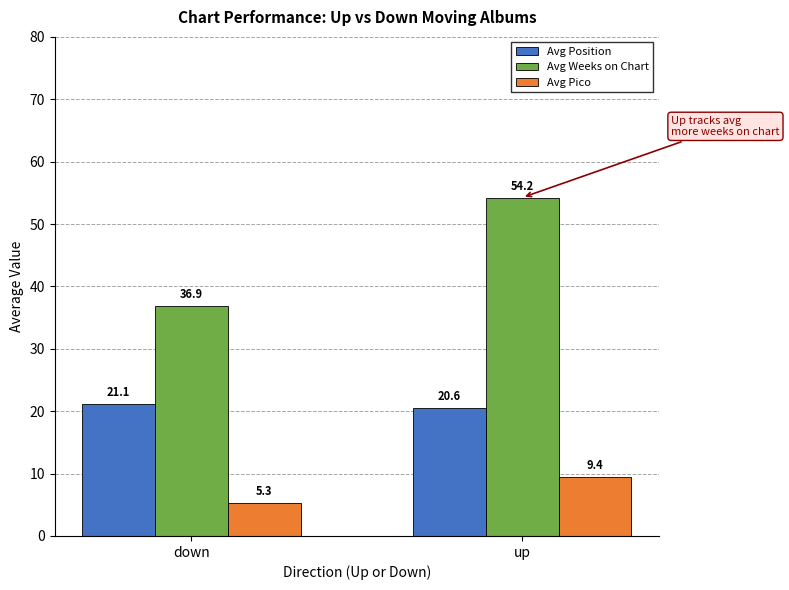

How many bars are there in total?

6